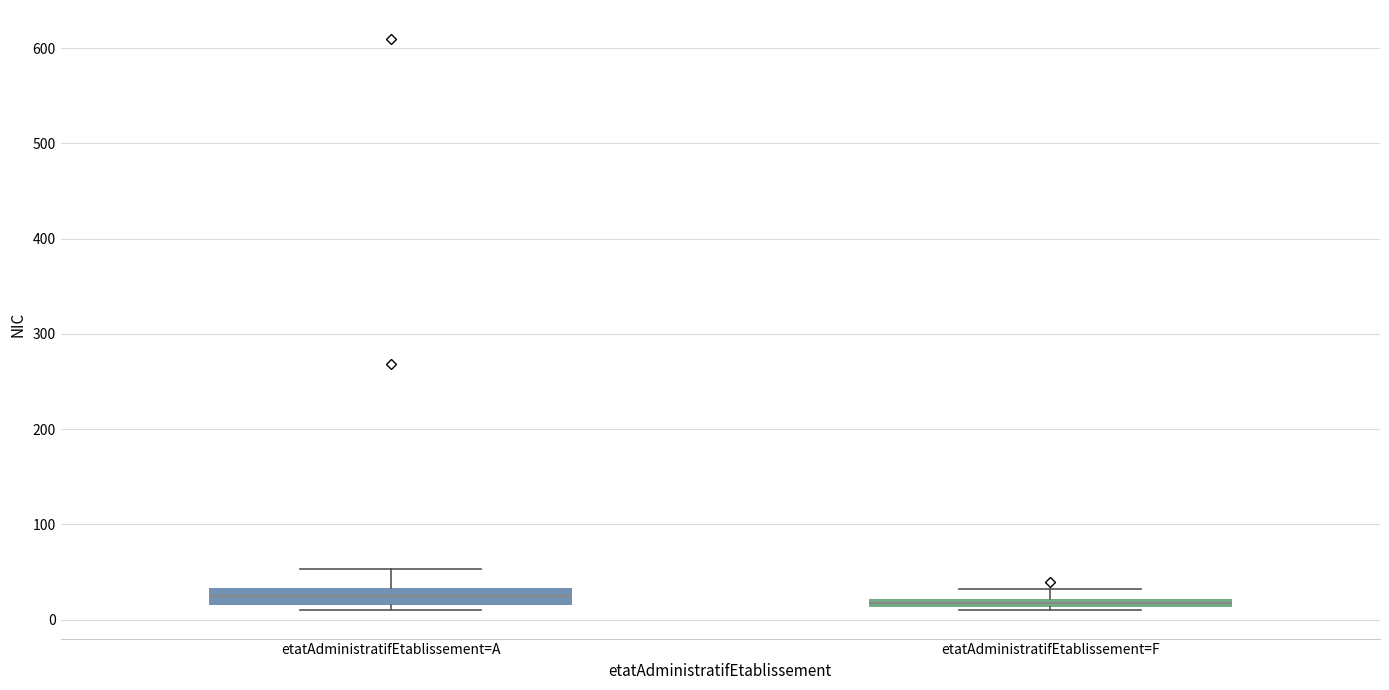

Where is the lower edge of the box for etatAdministratifEtablissement=A on the y-axis? The values are not printed on the chart, so give them approximately, as read against the axis.

20